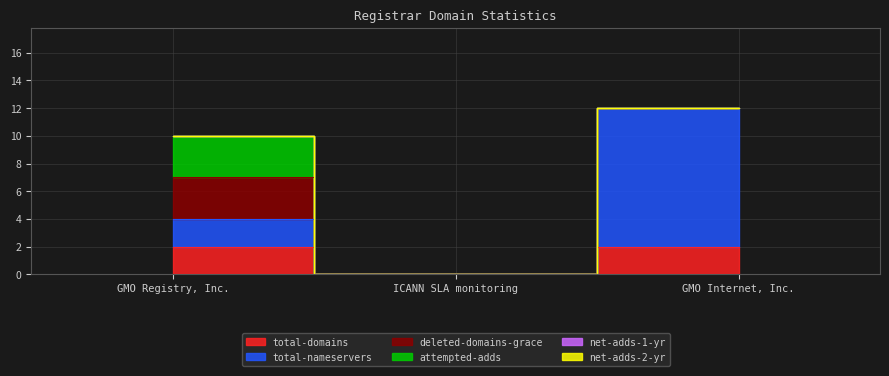

What value does the deleted-domains-grace series have at GMO Registry, Inc.?

3